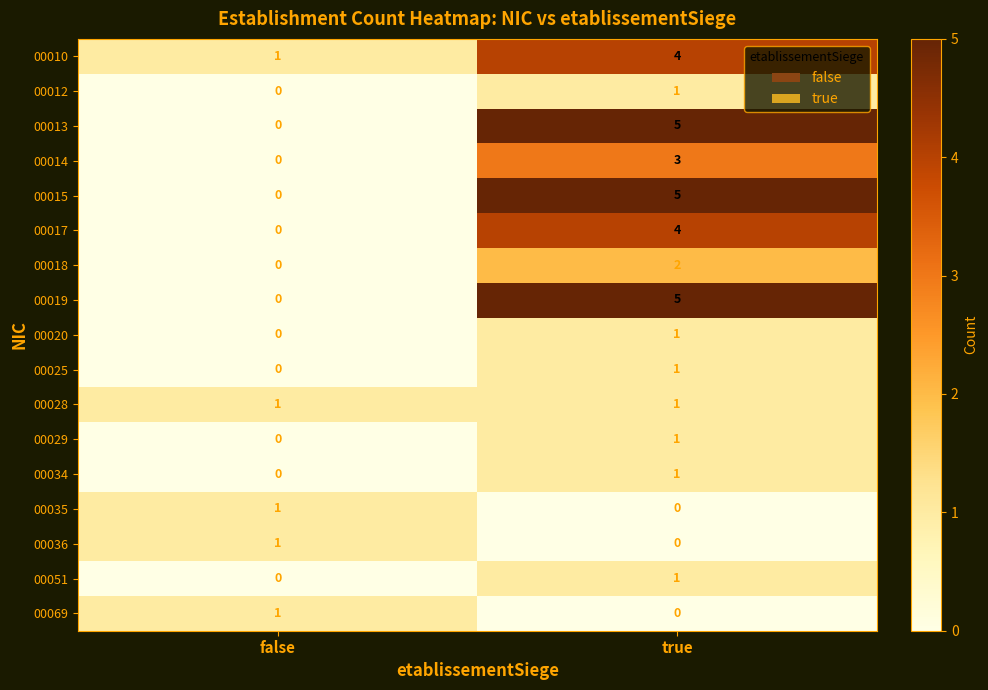

What is the difference between the highest and lowest values at true?

5